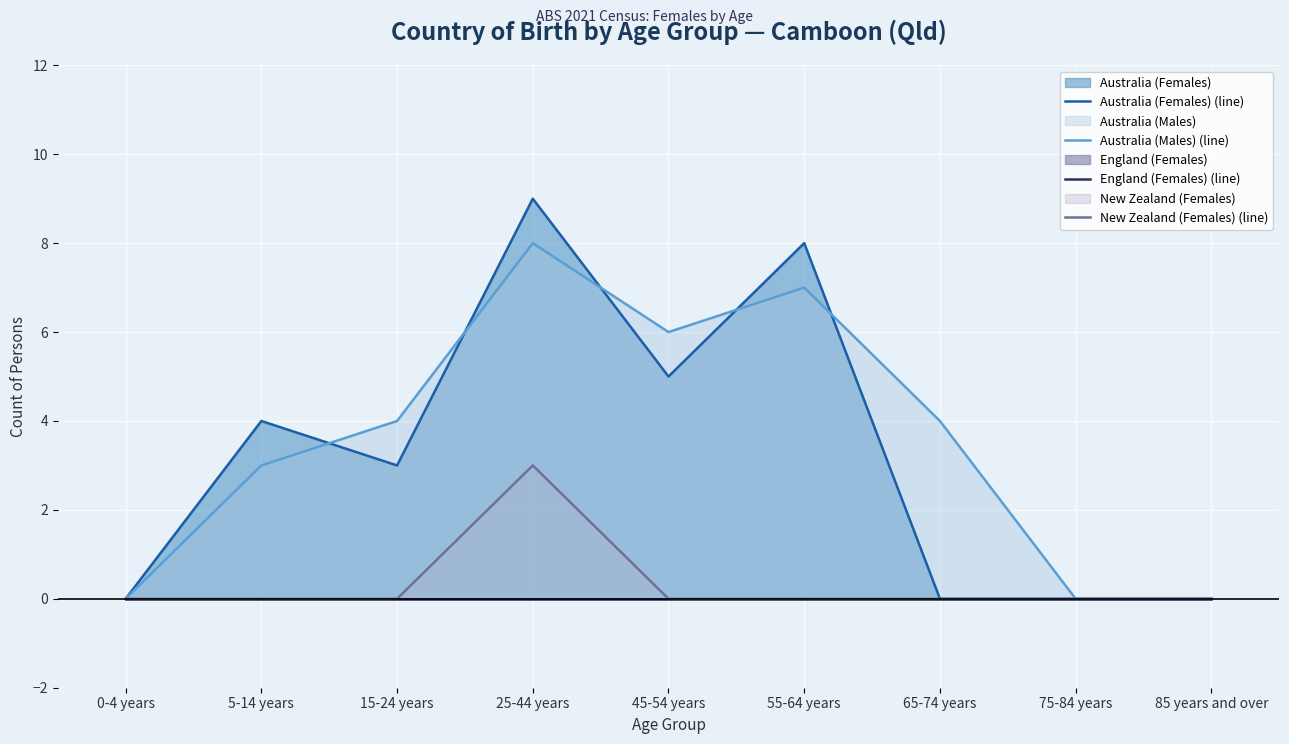

How many positive values does the Australia (Females) (line) series have?

5